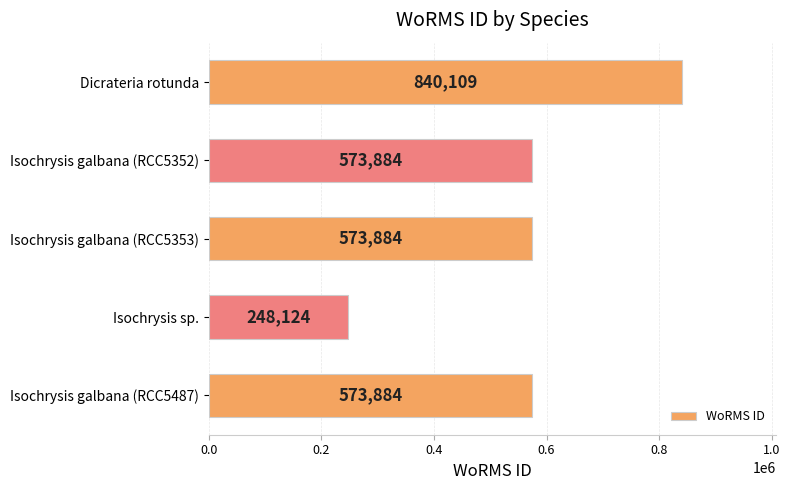

Is it true that the value at Dicrateria rotunda is 1440256?

False